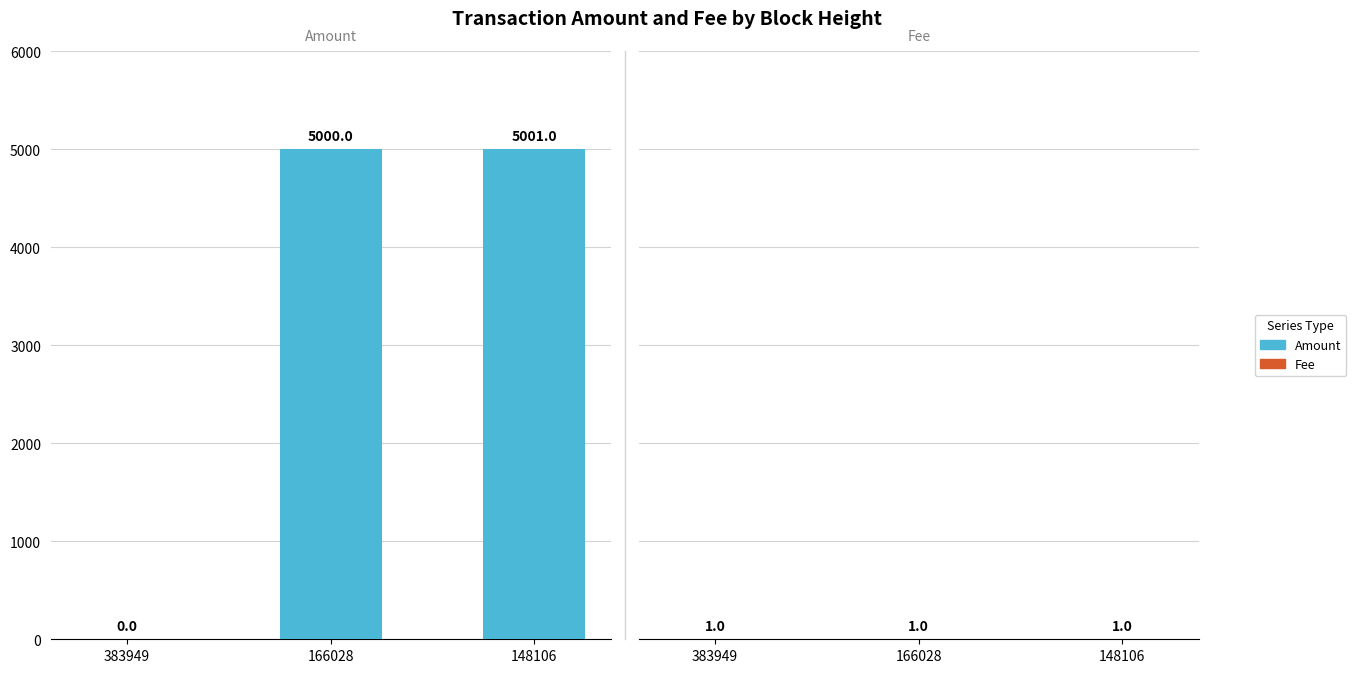

What is the total value across all series at 148106?

5002